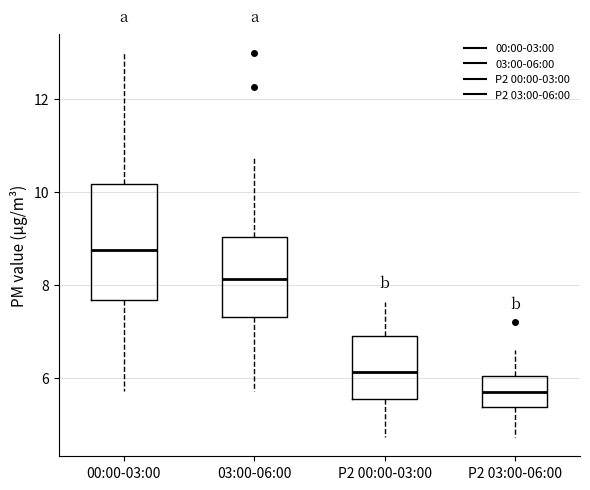

Reading left to right, transcribe this box plot: for each box, give where its median line is, the range the box spans, and where its two whiskers end, as read against the y-axis. The values are not printed on the chart, so give them approximately, as read against the axis.

00:00-03:00: median 8.8, box 7.6 to 10.2, whiskers 5.8 to 13.0
03:00-06:00: median 8.2, box 7.4 to 9.0, whiskers 5.8 to 10.8
P2 00:00-03:00: median 6.2, box 5.6 to 6.8, whiskers 4.8 to 7.6
P2 03:00-06:00: median 5.8, box 5.4 to 6.0, whiskers 4.8 to 6.6